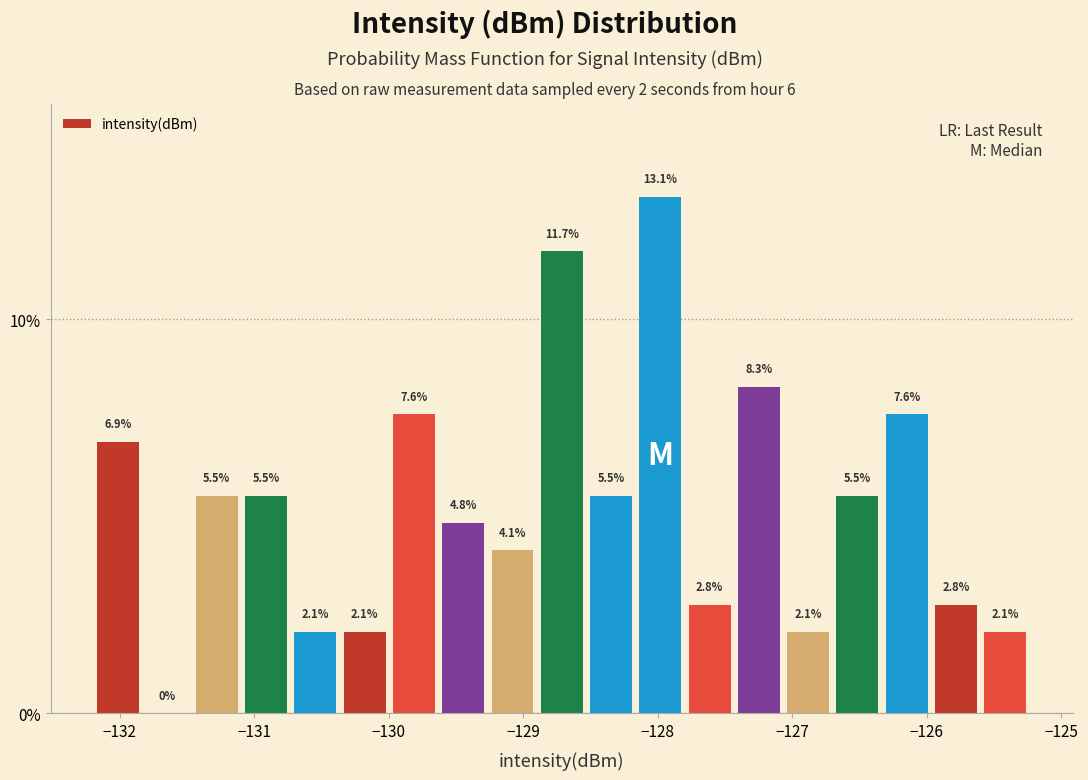

Read against the x-axis, roughly where is the centre of the tallest bar?

-128.0